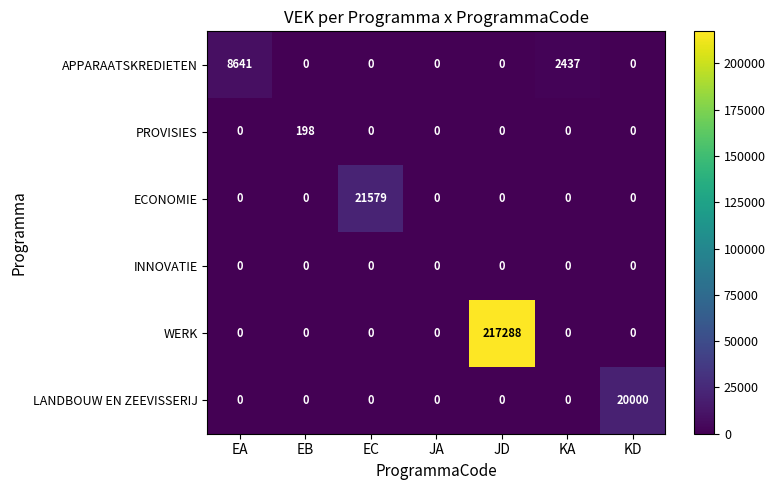

How many series are shown in this chart?

6